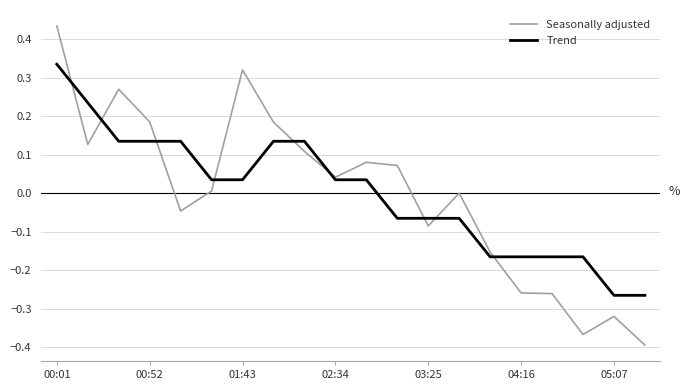

Which series has the largest range (max minus min)?

Seasonally adjusted